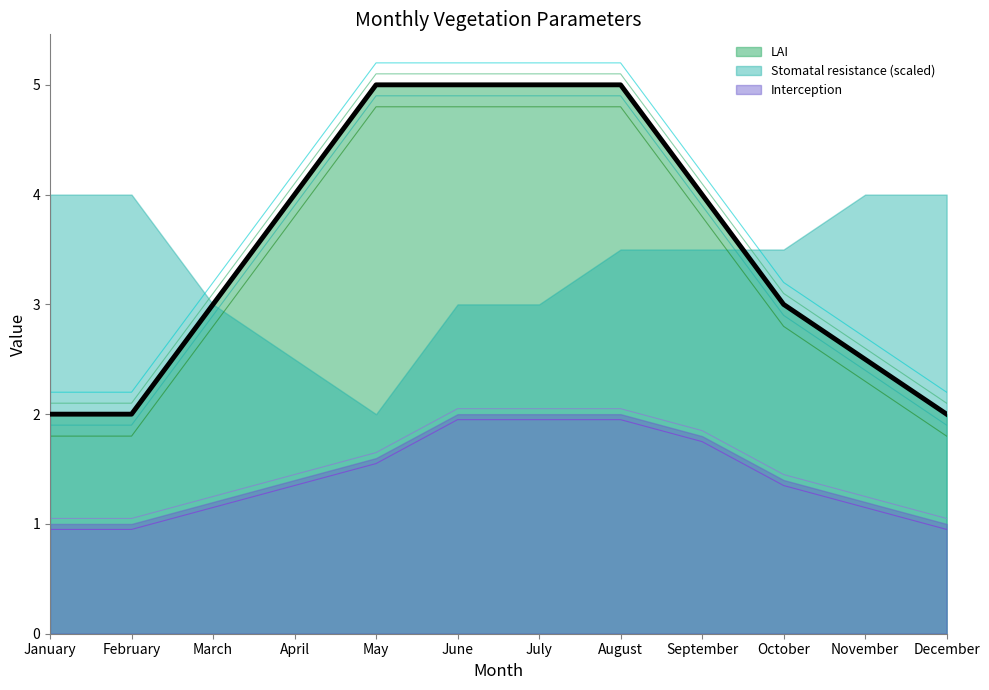

Does the chart have visible grid lines?

No